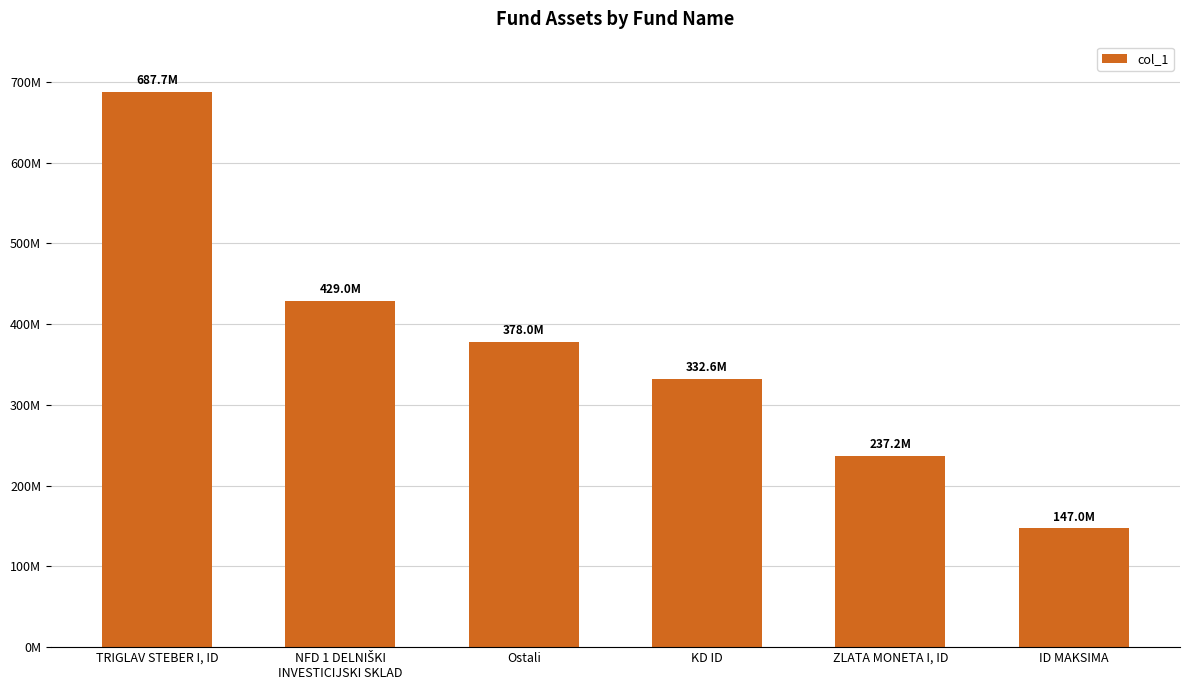

Reading right to left, list all the values displayed in this chart.

ID MAKSIMA=146971073.1	ZLATA MONETA I, ID=237190657.8	KD ID=332626723.7	Ostali=377993402.0	NFD 1 DELNIŠKI
INVESTICIJSKI SKLAD=428981127.1	TRIGLAV STEBER I, ID=687738869.4